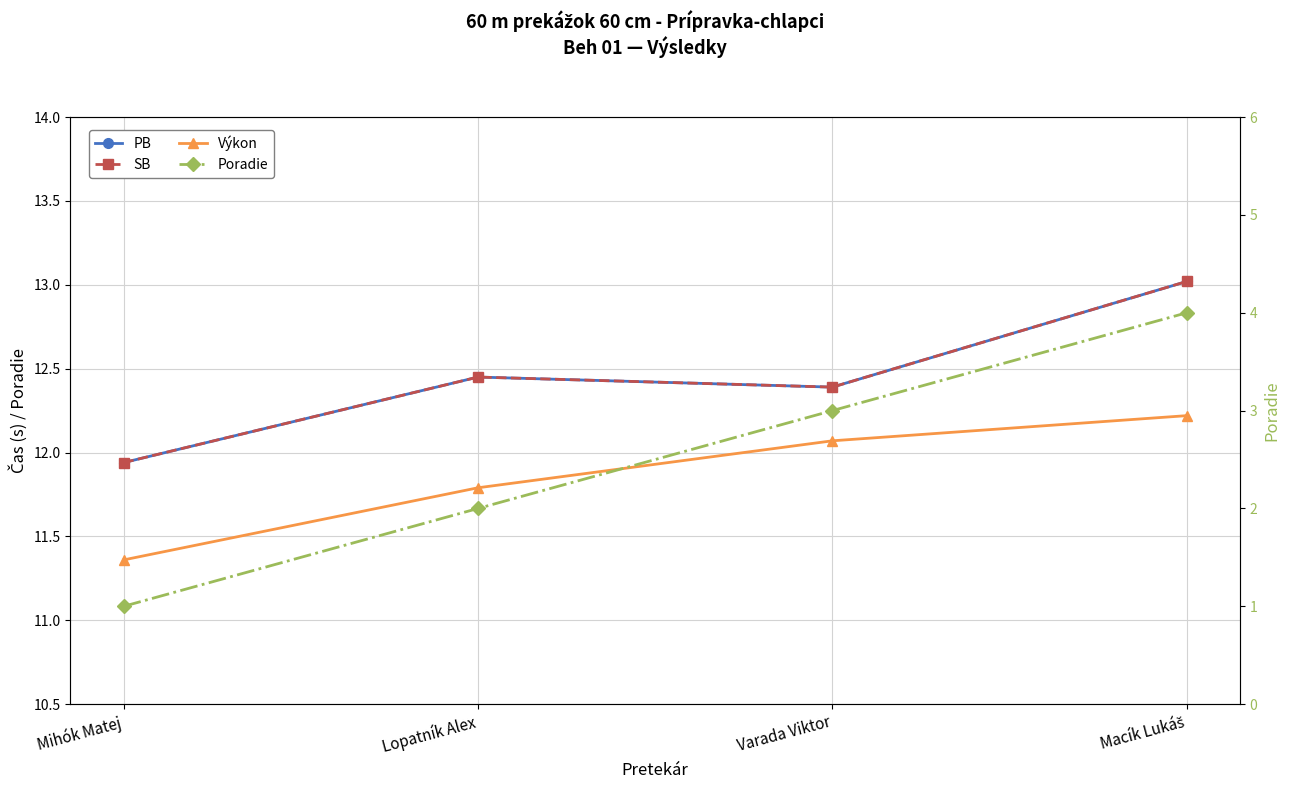

List the series in order of their peak value, highest first.

PB, SB, Výkon, Poradie